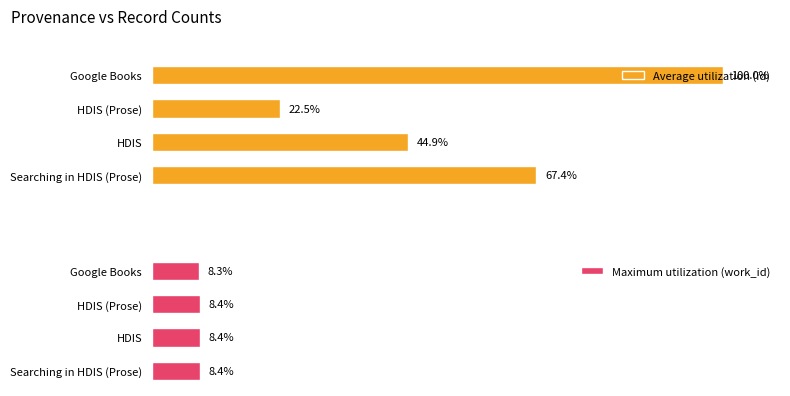

What is the smallest value displayed?

8.3